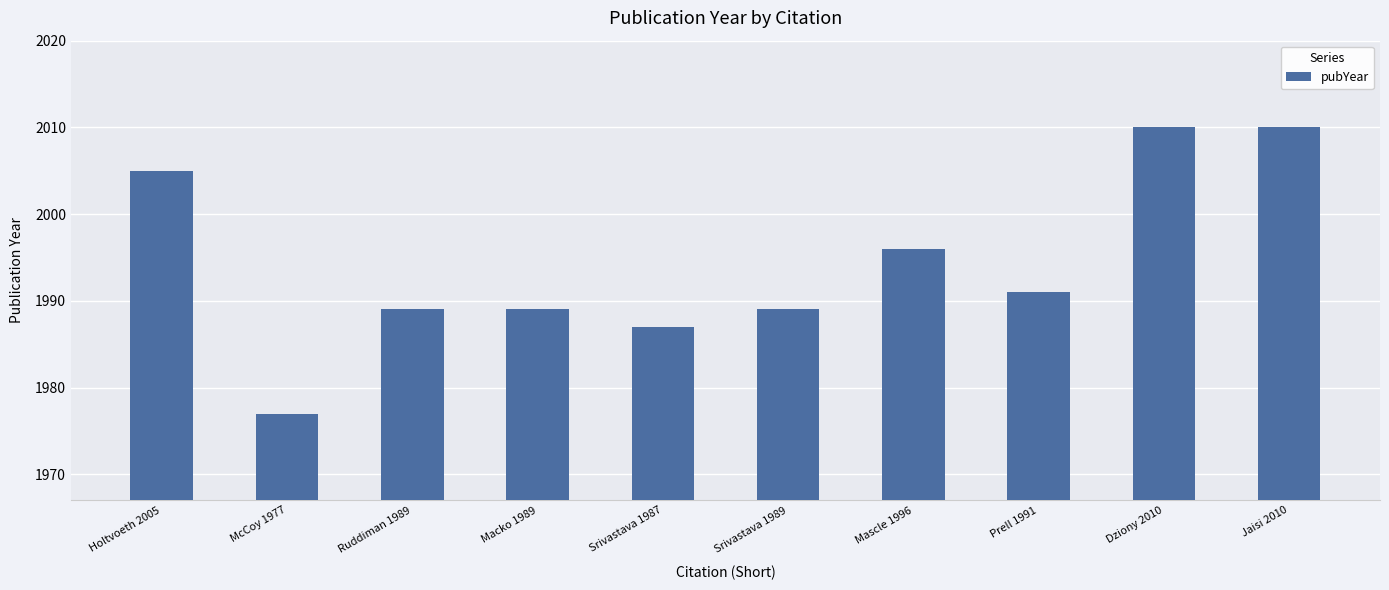

Does the chart contain stacked bars?

No